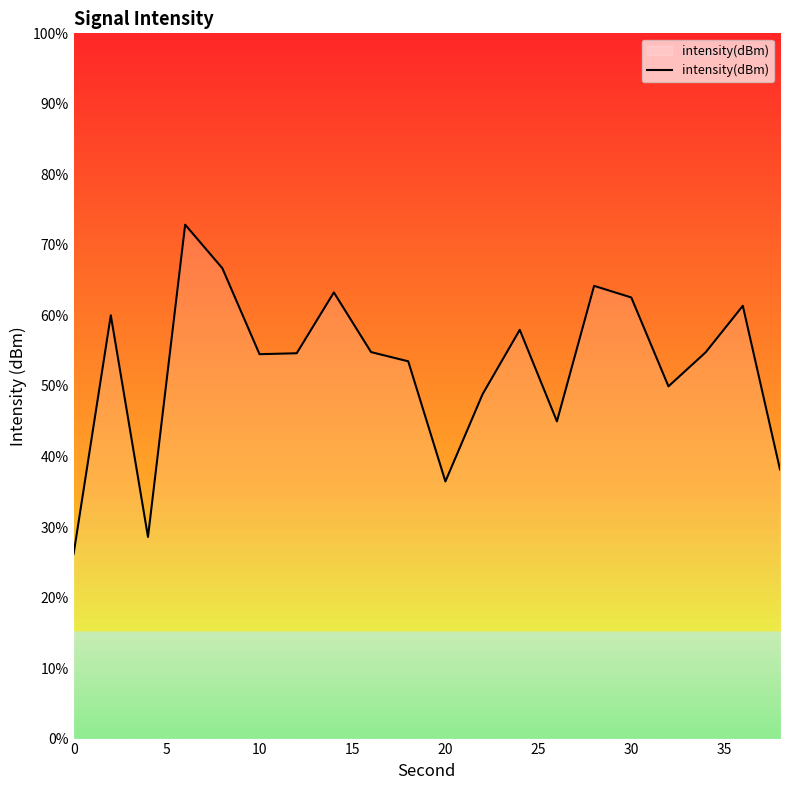

What is the greatest value displayed?

72.9